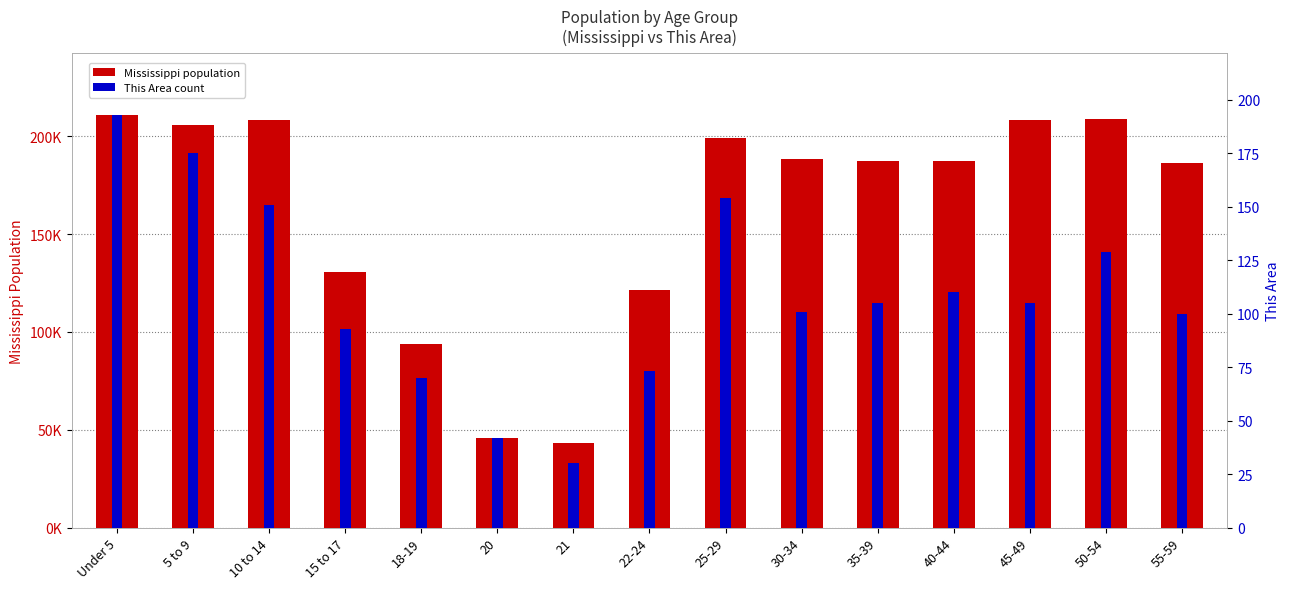

Which has a higher value, 22-24 or 5 to 9?

5 to 9